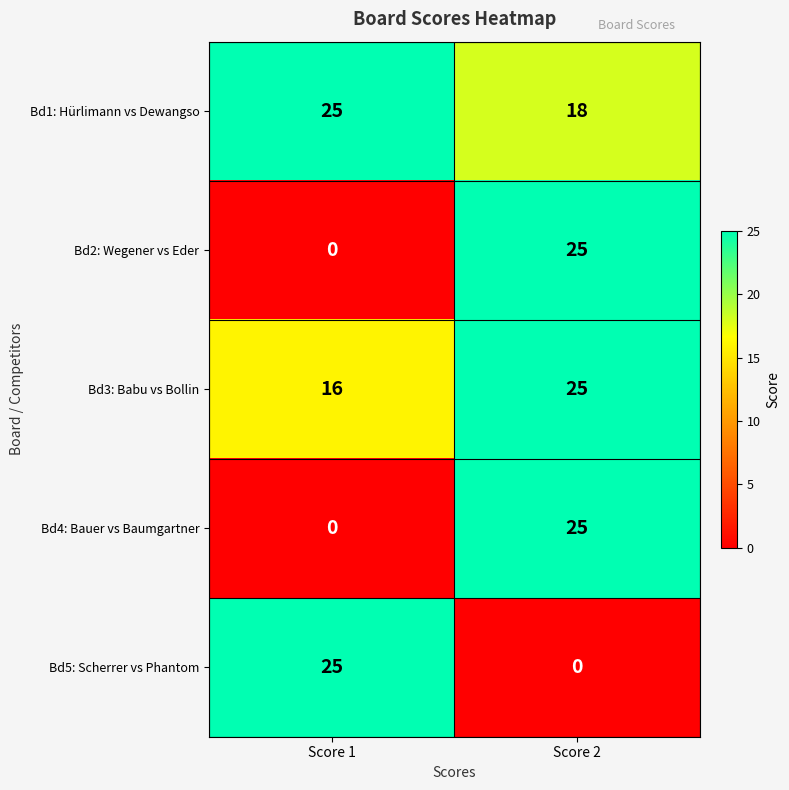

What is the maximum value for Bd1: Hürlimann vs Dewangso?

25